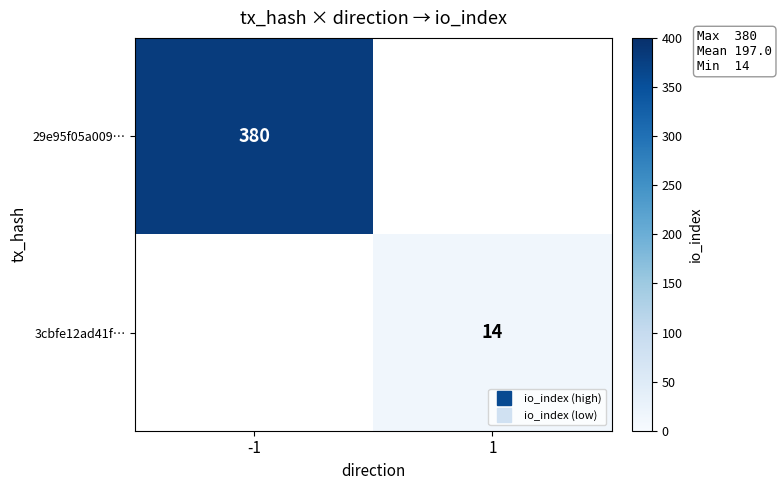

What is the maximum value shown in the chart?

380.0